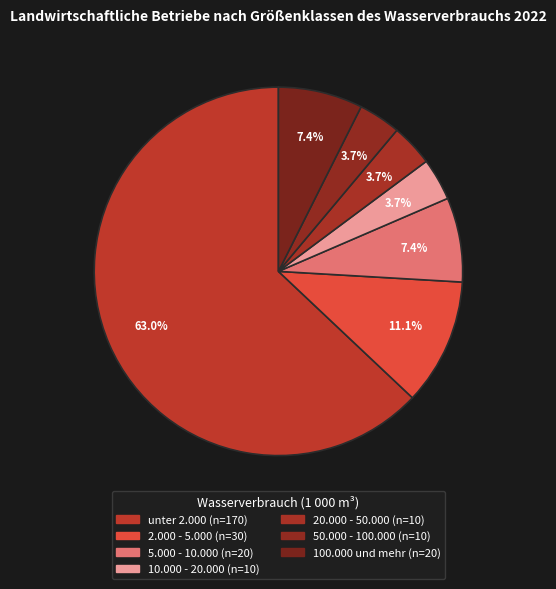

To the nearest percent, what portion does unter 2.000 represent?

63%